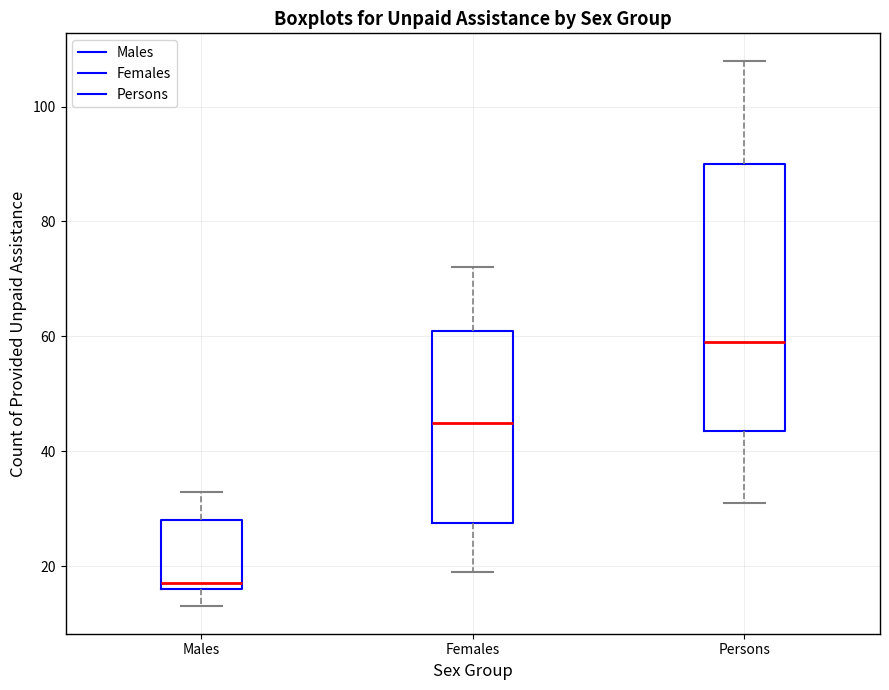

Which box is the tallest, from its lower edge to its upper edge?

Persons